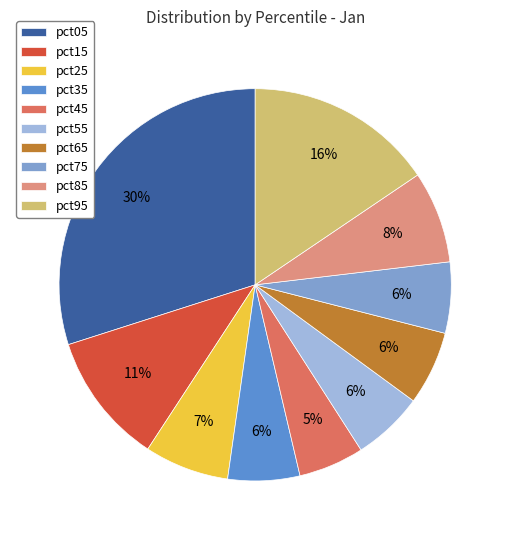

The pct15 slice represents 18% of the pie. True or false?

False